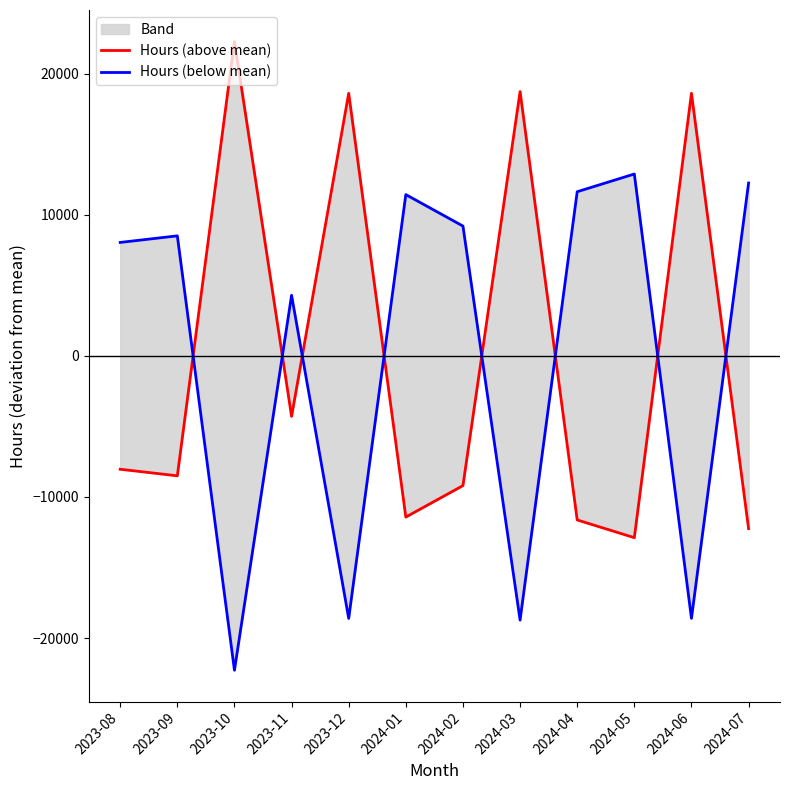

How many lines are shown in the chart?

2